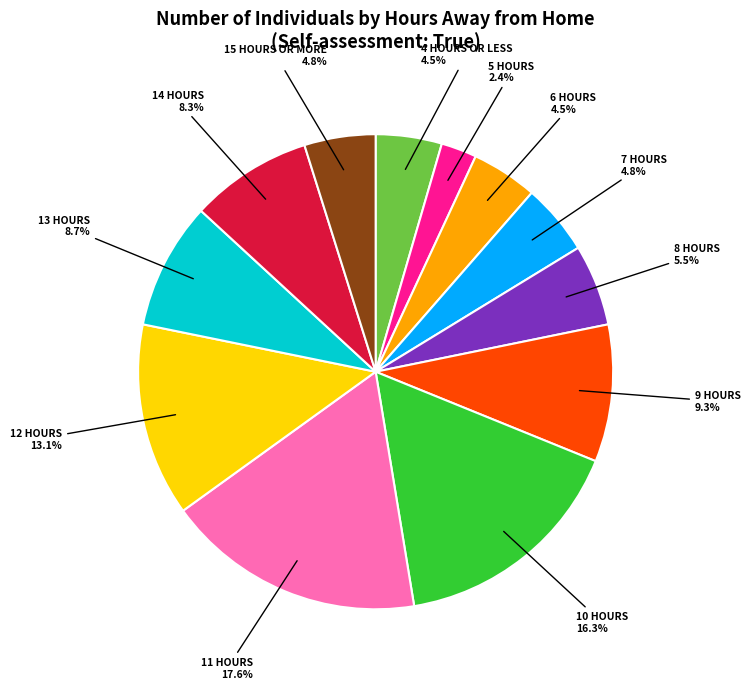

Is there any slice that represents more than half of the pie?

No